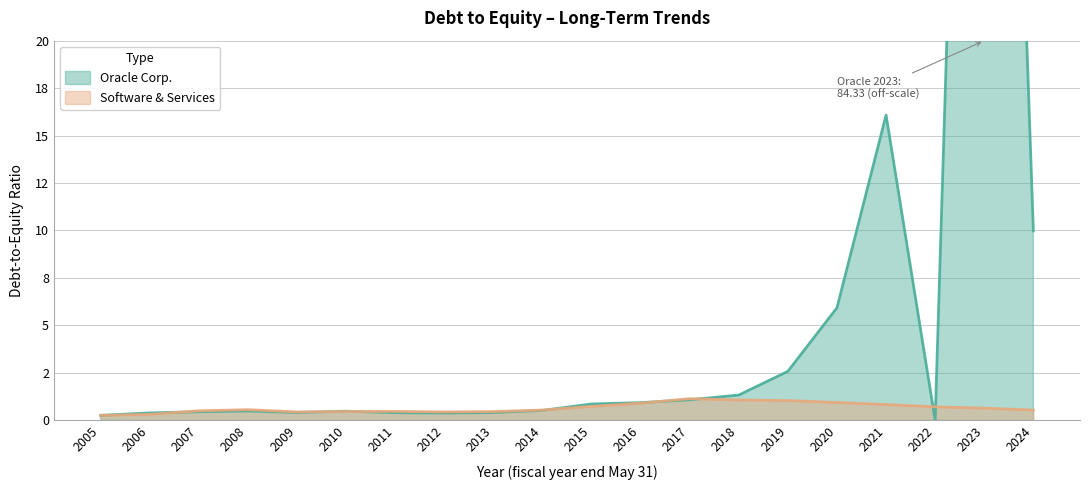

Between 2009 and 2021, which is larger?

2021